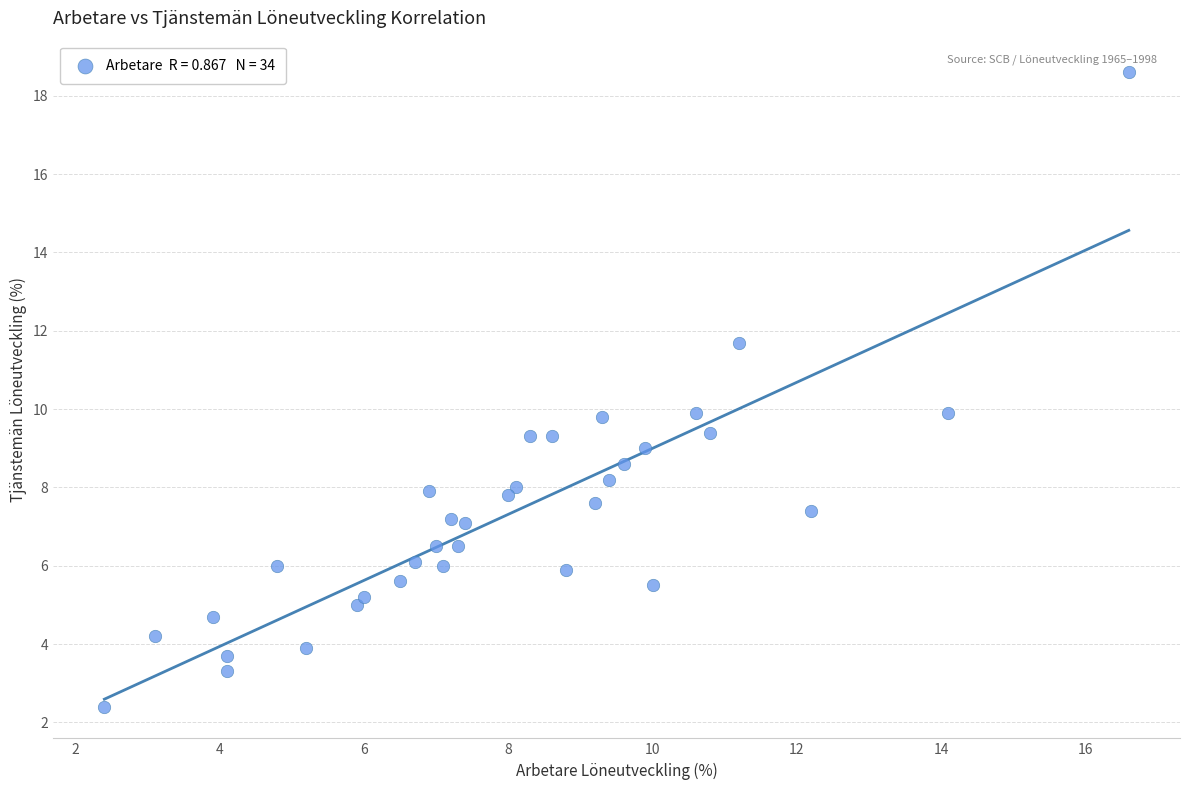

What is the range of X values (max minus min)?

14.2